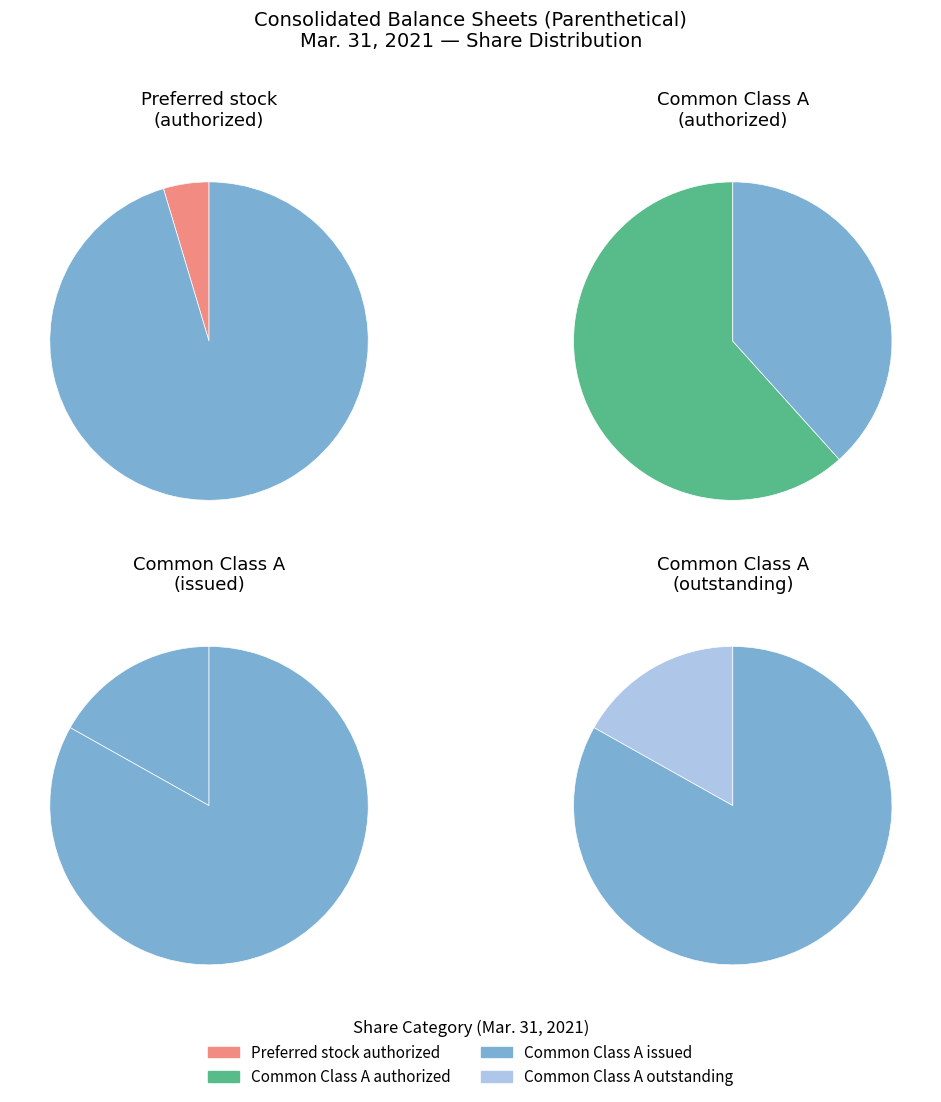

To the nearest percent, what is the average slice percentage?

25%